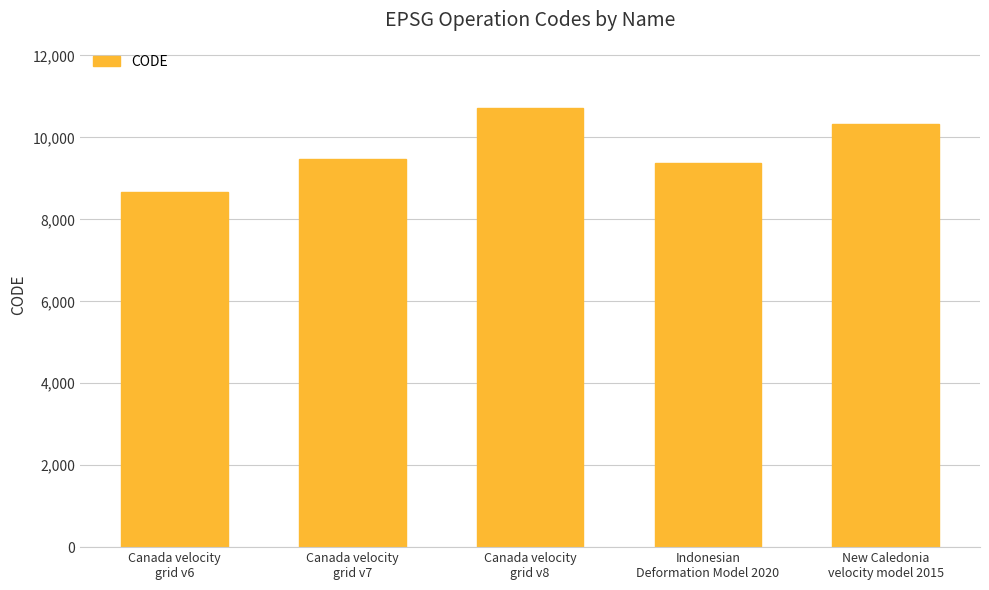

Reading left to right, extract all data points from this chart.

Canada velocity
grid v6=8676	Canada velocity
grid v7=9483	Canada velocity
grid v8=10707	Indonesian
Deformation Model 2020=9375	New Caledonia
velocity model 2015=10323